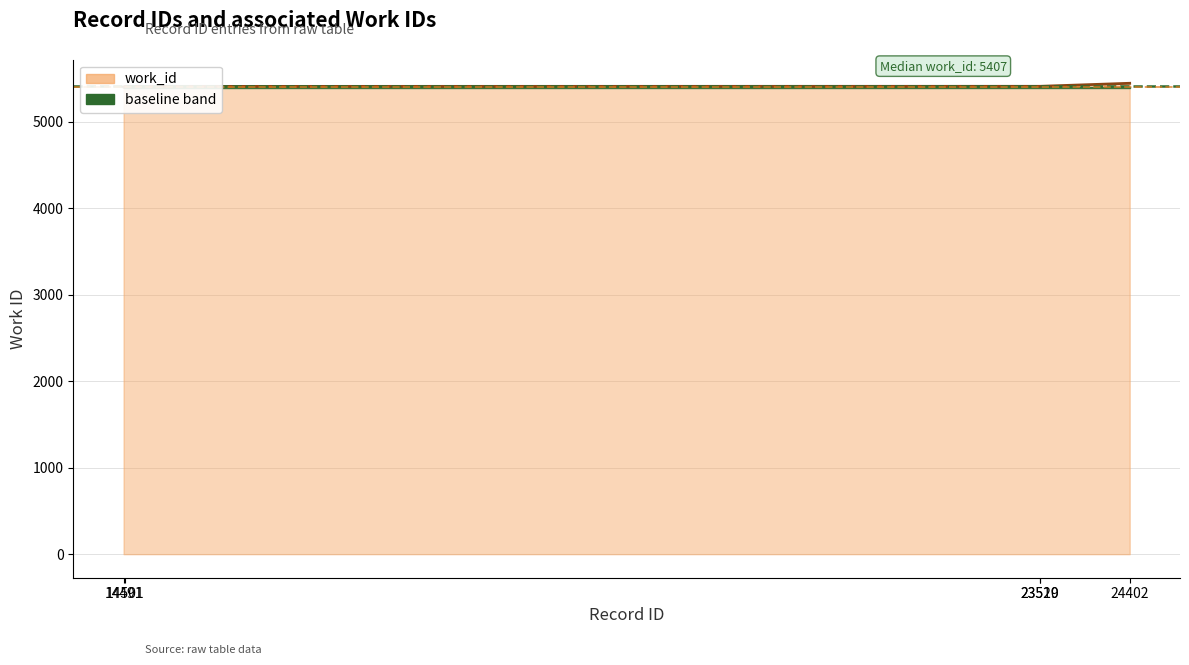

The value at 23520 is 7916. True or false?

False